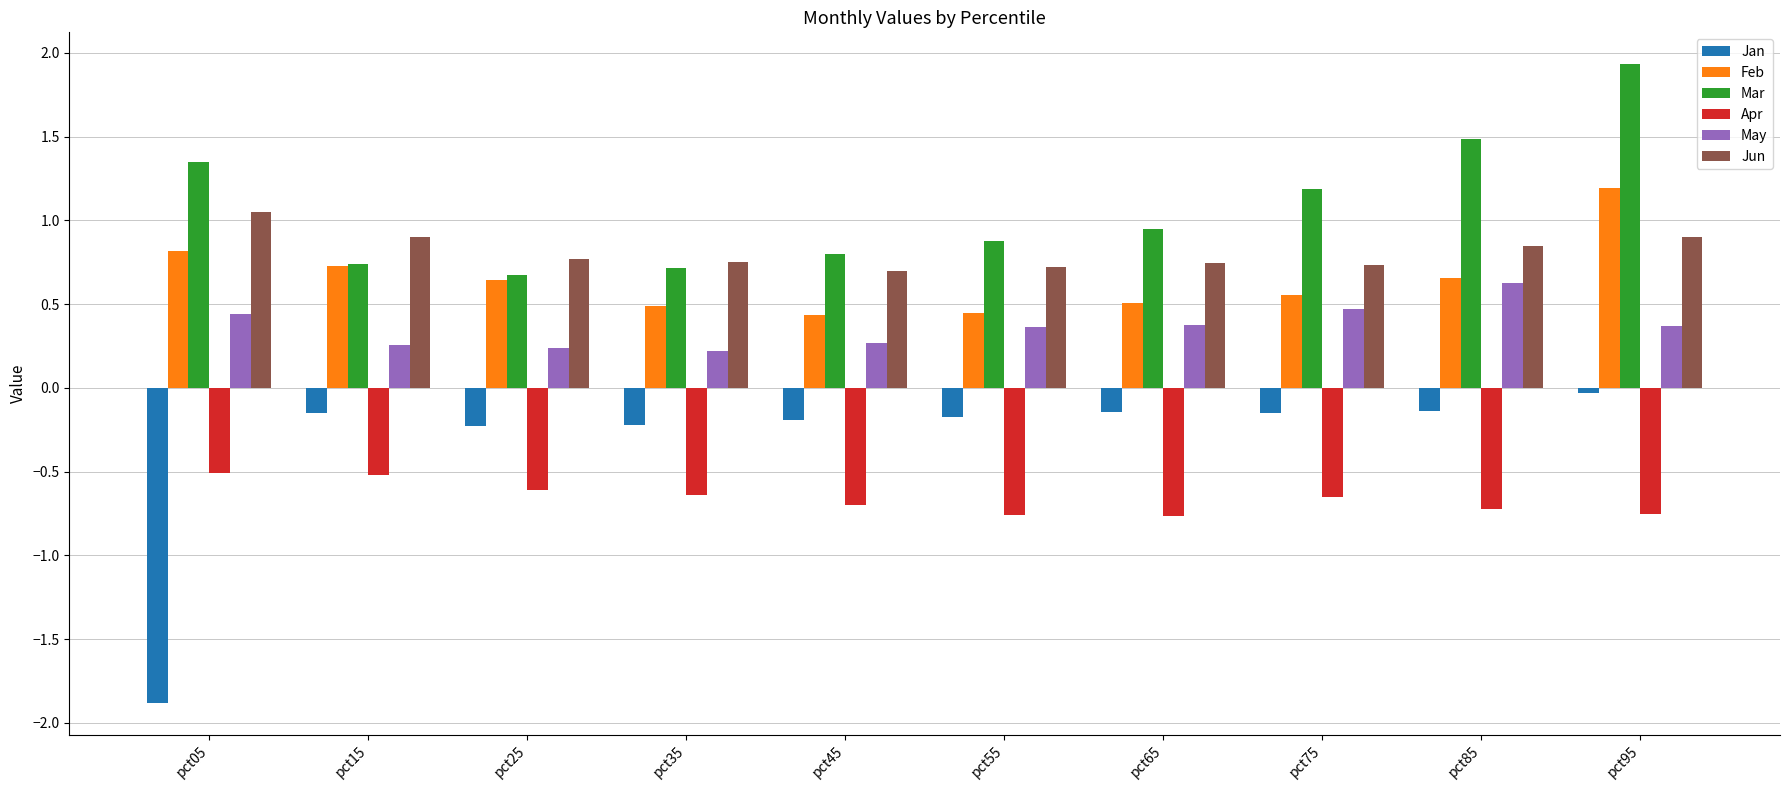

What are all the series names shown in the legend?

Jan, Feb, Mar, Apr, May, Jun